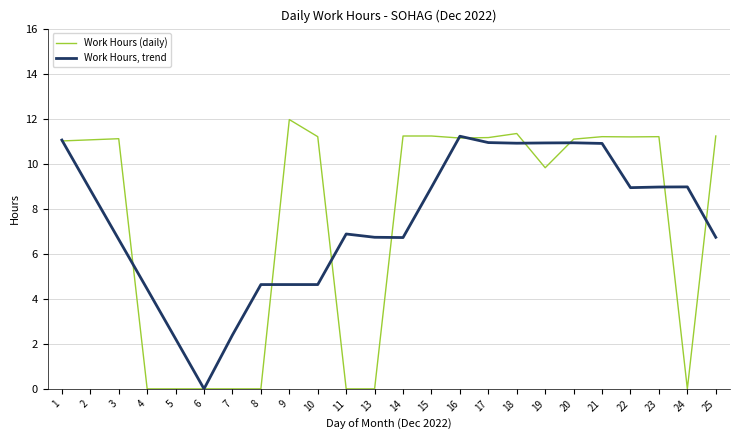

True or false: Work Hours, trend has more than 1 points higher than both neighbors.

True